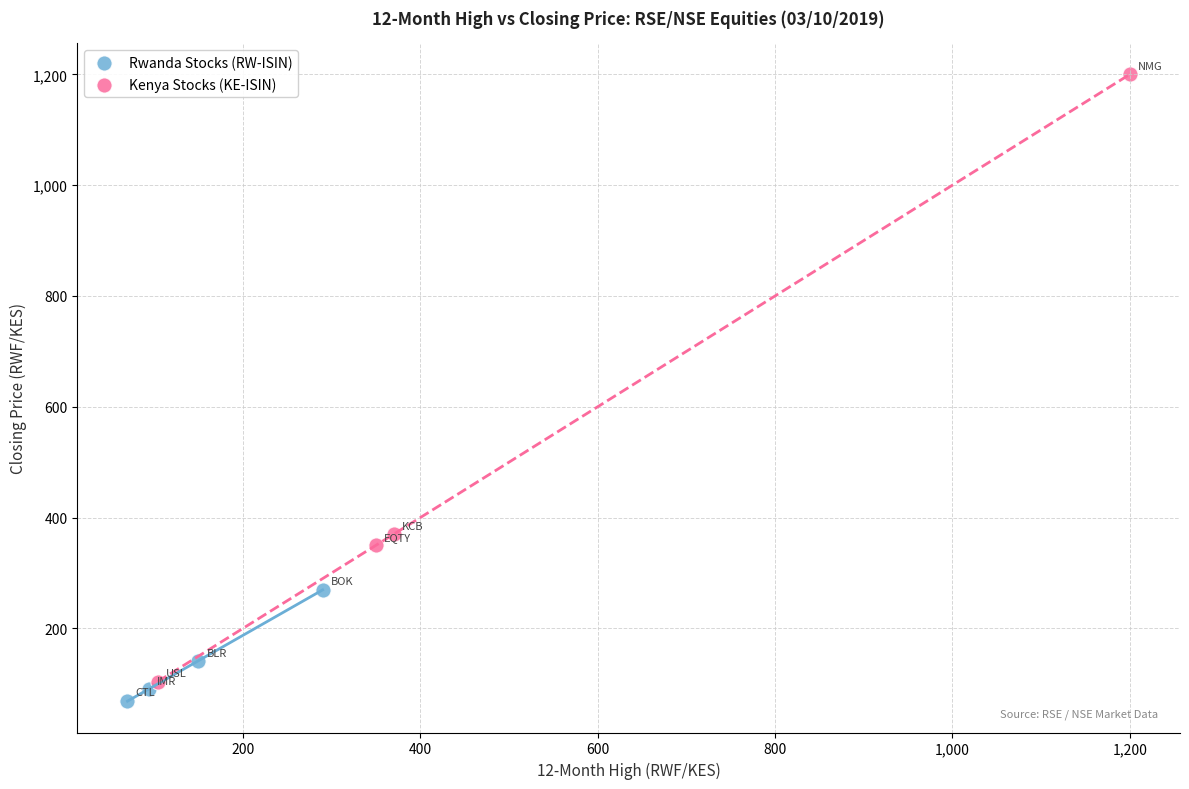

Which series has the largest Y range (max minus min)?

Kenya Stocks (KE-ISIN)